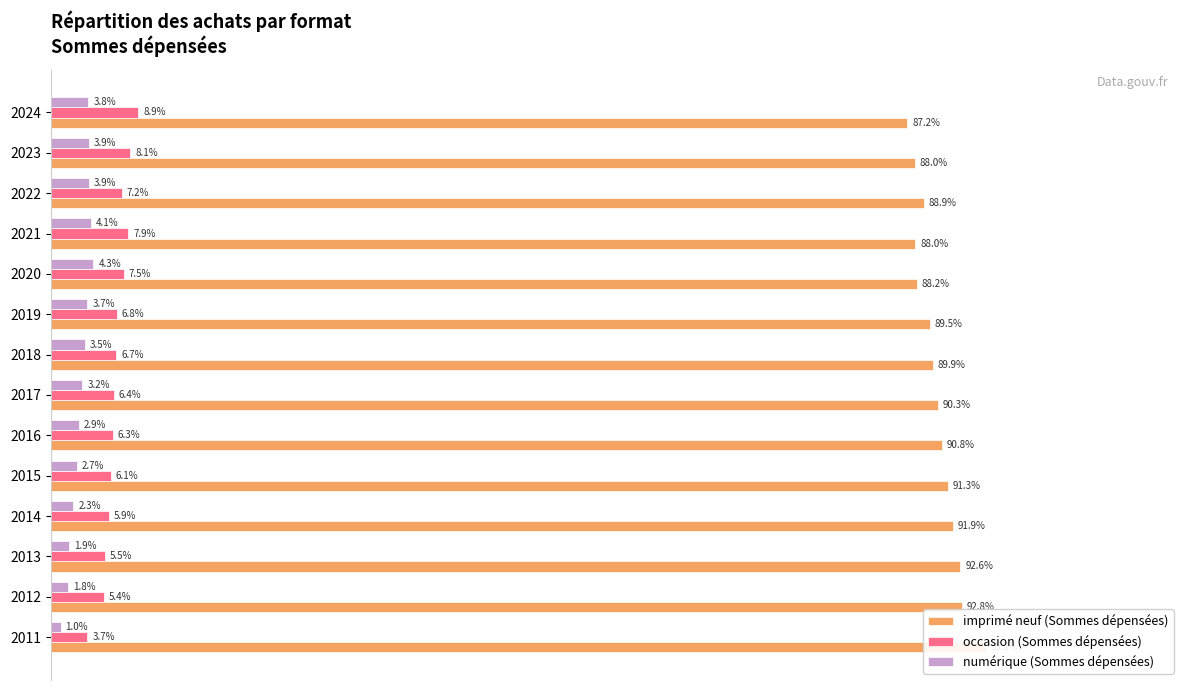

What are all the series names shown in the legend?

imprimé neuf (Sommes dépensées), occasion (Sommes dépensées), numérique (Sommes dépensées)